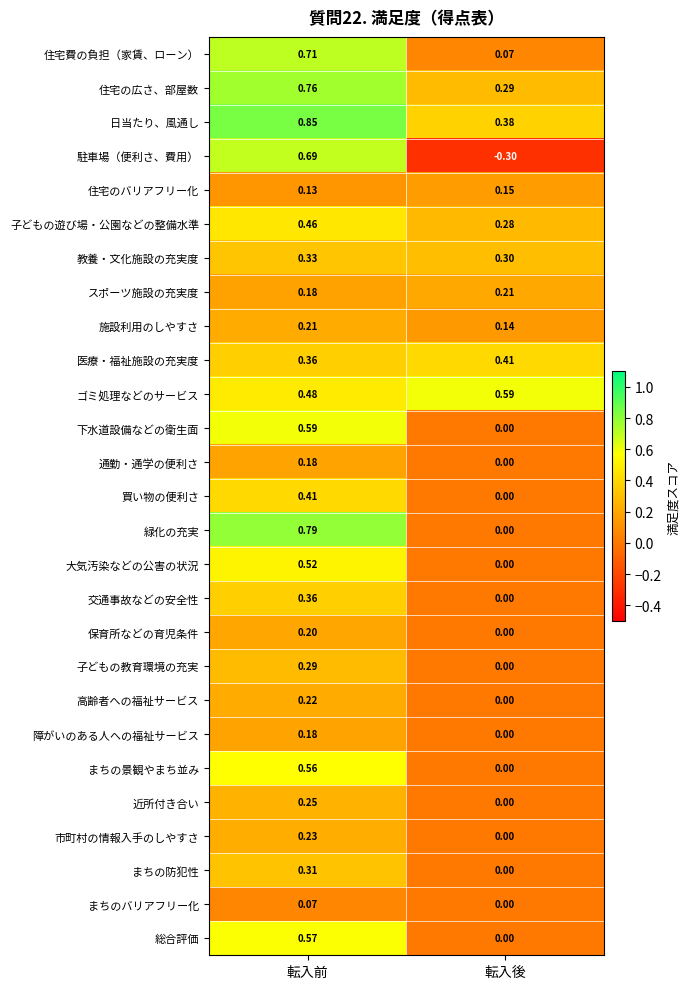

Which label corresponds to the largest value in the chart?

転入前